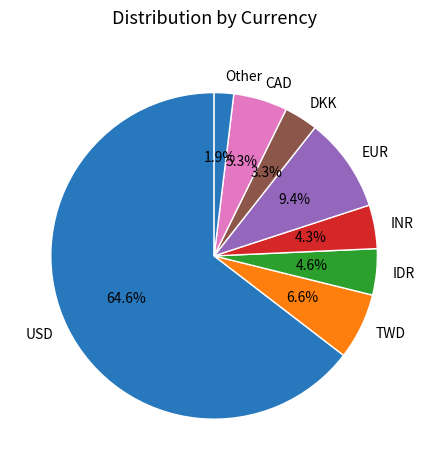

To the nearest percent, what percentage of the pie is DKK?

3%